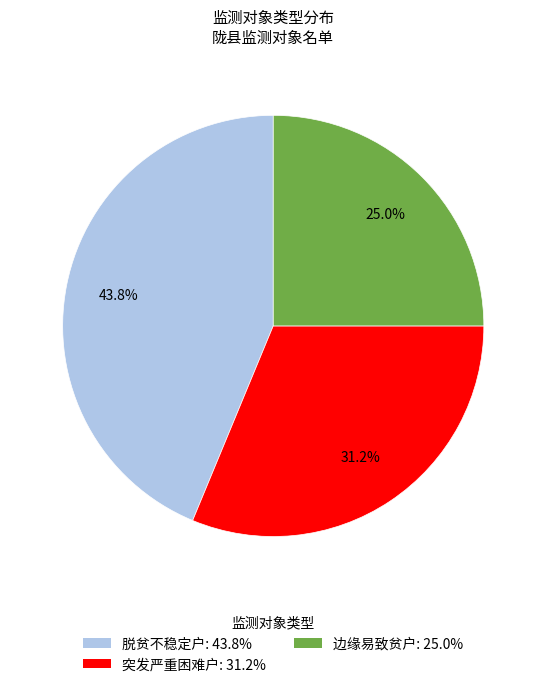

How many slices are in this pie chart?

3